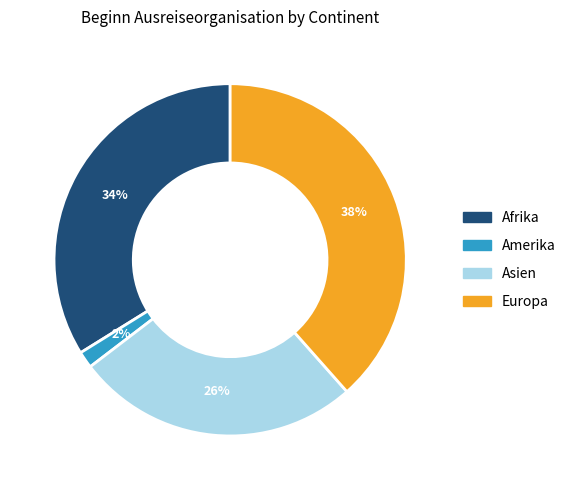

Combined, do Amerika and Asien account for over 50%?

No